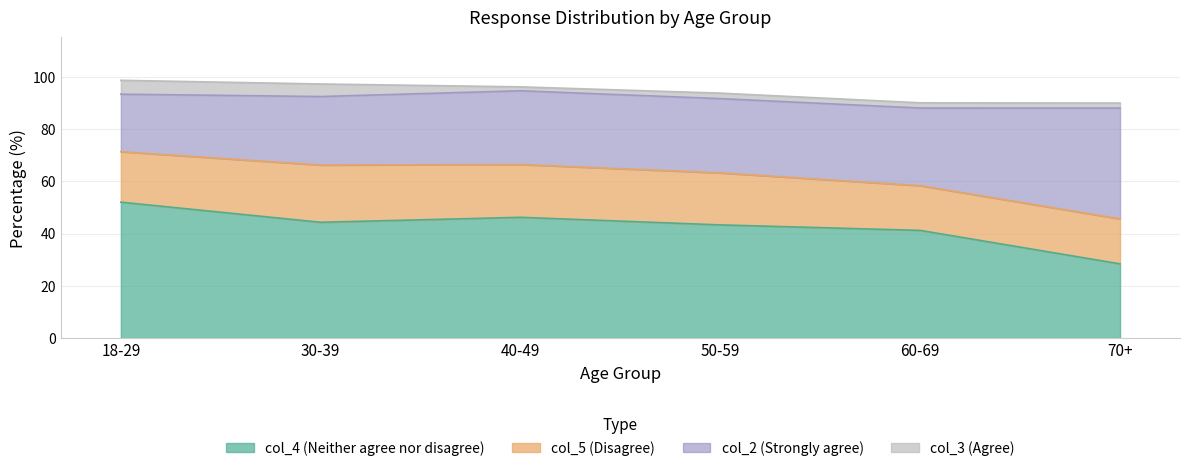

Is the value of col_4 (Neither agree nor disagree) at 40-49 greater than the value of col_3 (Agree) at 50-59?

Yes